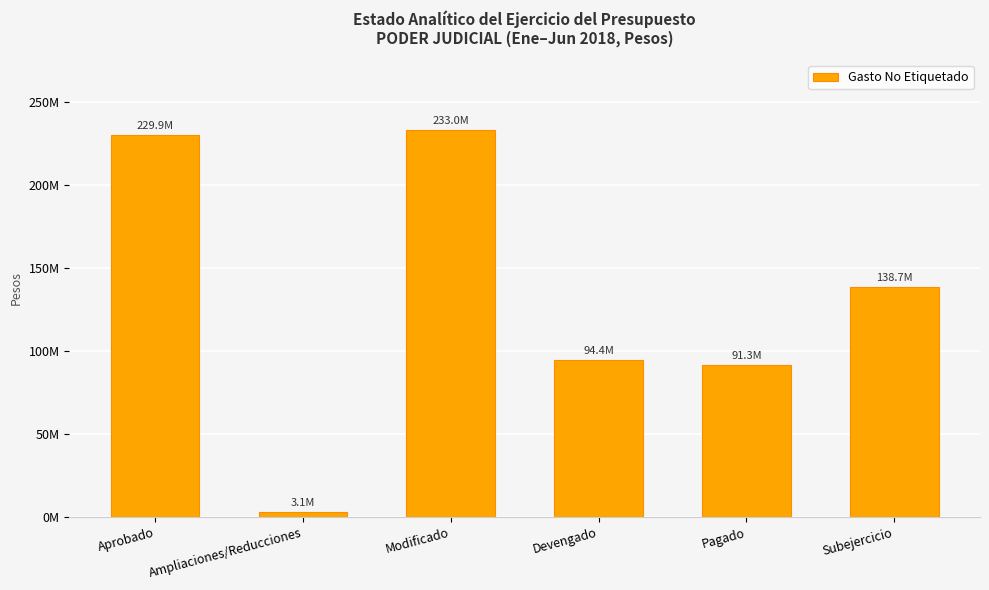

Is it true that the value at Subejercicio is 51700313.0?

False